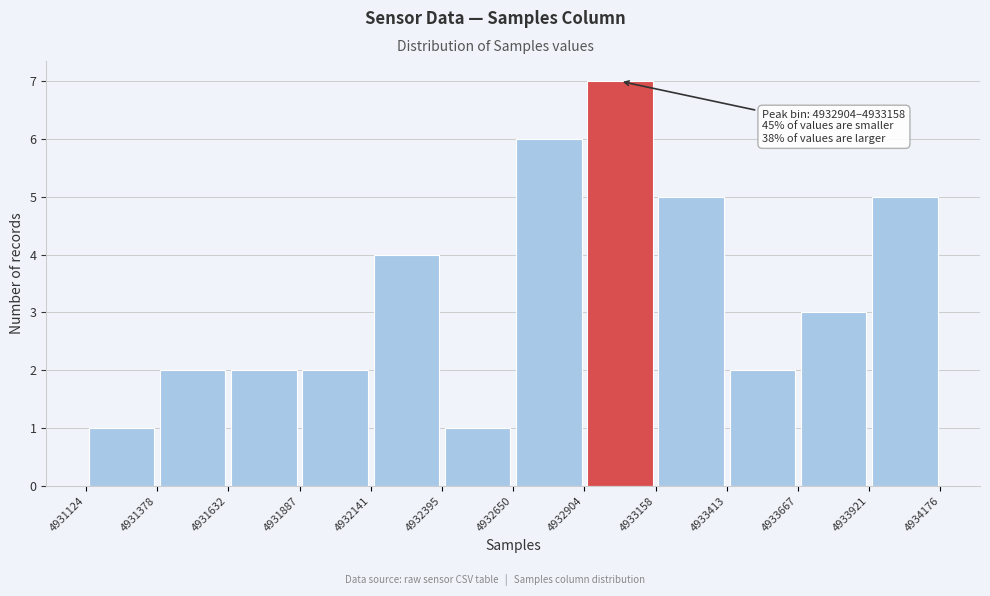

Which range on the x-axis has the tallest bar?

4932904 to 4933158